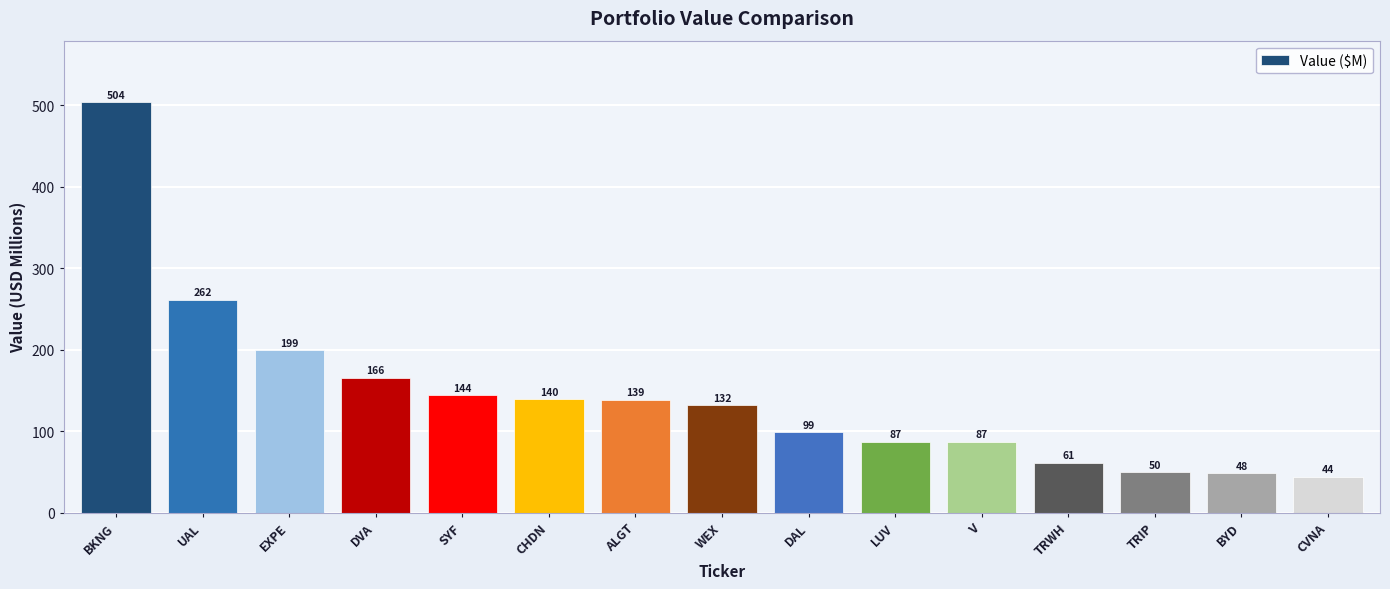

Between ALGT and BKNG, which is larger?

BKNG